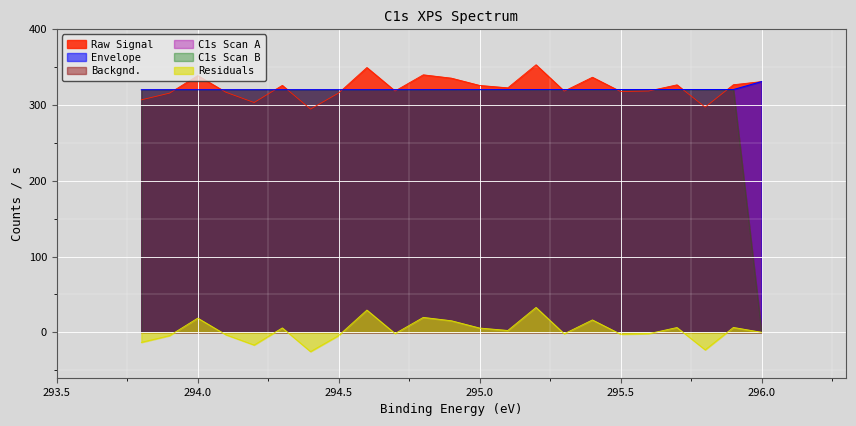

List the series in order of their peak value, lowest first.

Residuals, Envelope, Raw Signal